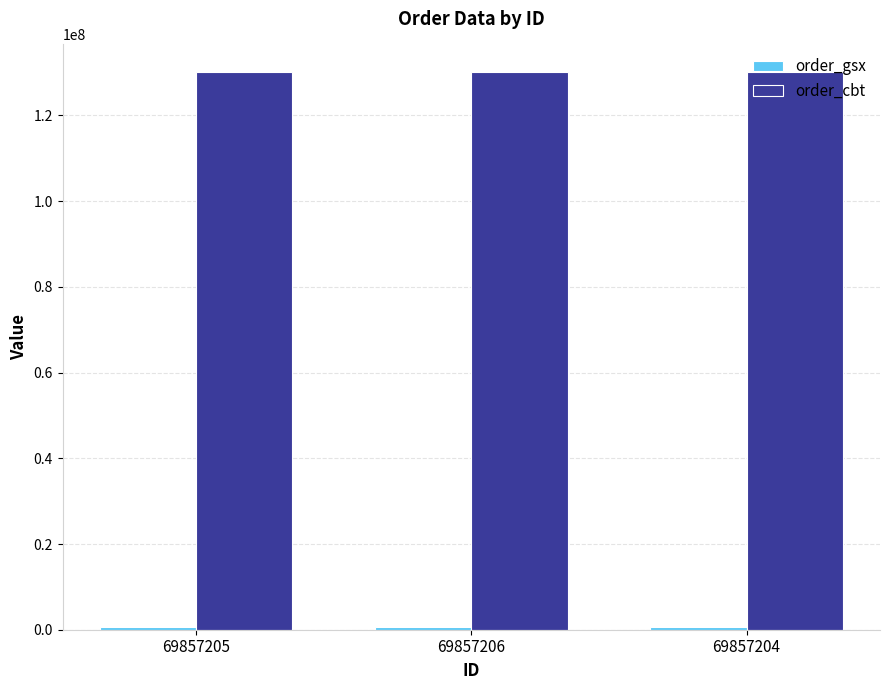

What is the average value of the order_cbt series?

130055550